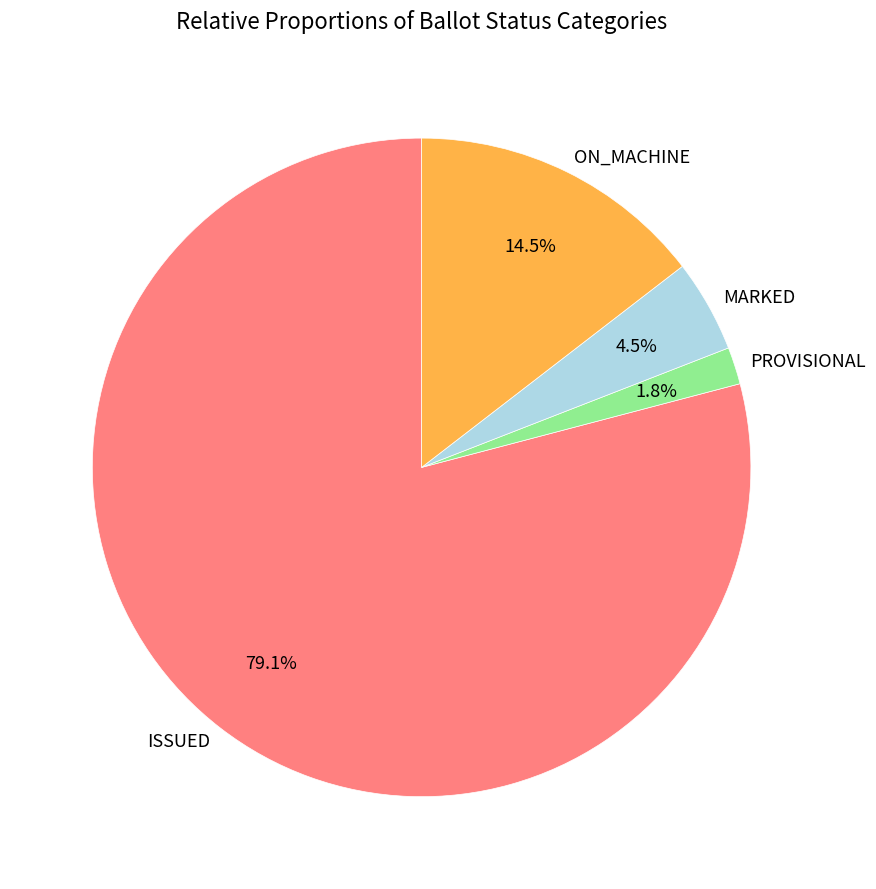

Count the number of slices in the pie.

4